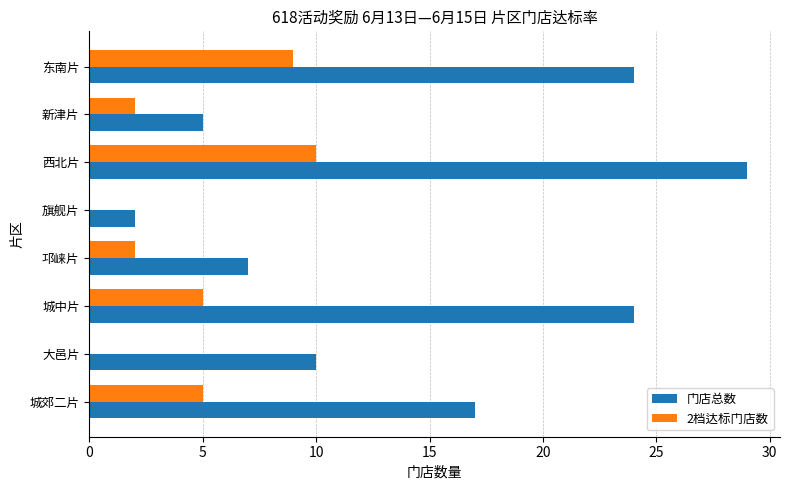

The 门店总数 series shows 7 at 邛崃片. True or false?

True